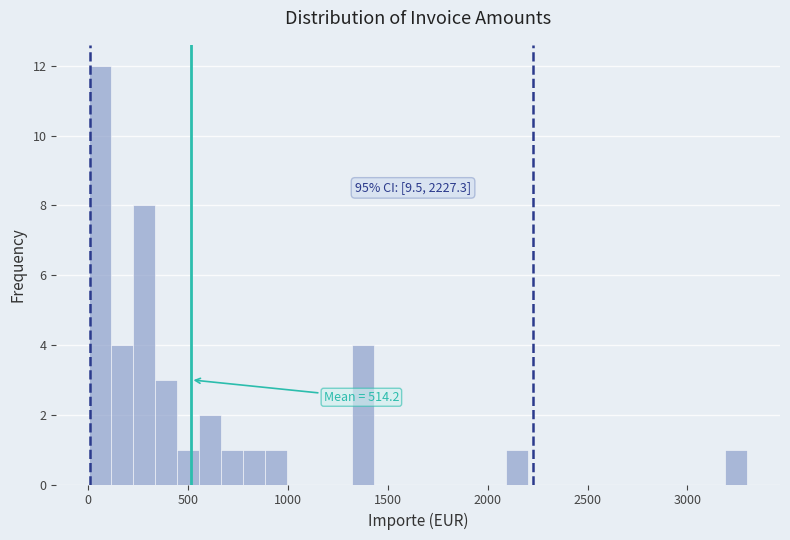

Read against the x-axis, roughly where is the centre of the tallest bar?

50